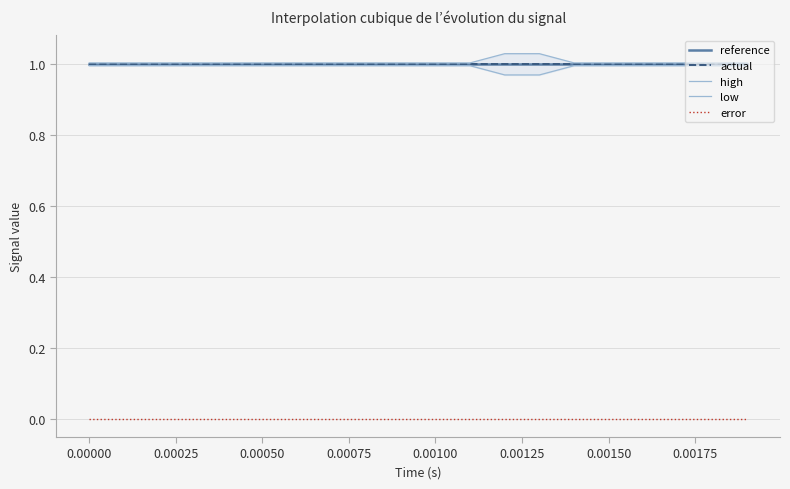

True or false: high has a value of 1.4 at 13.

False